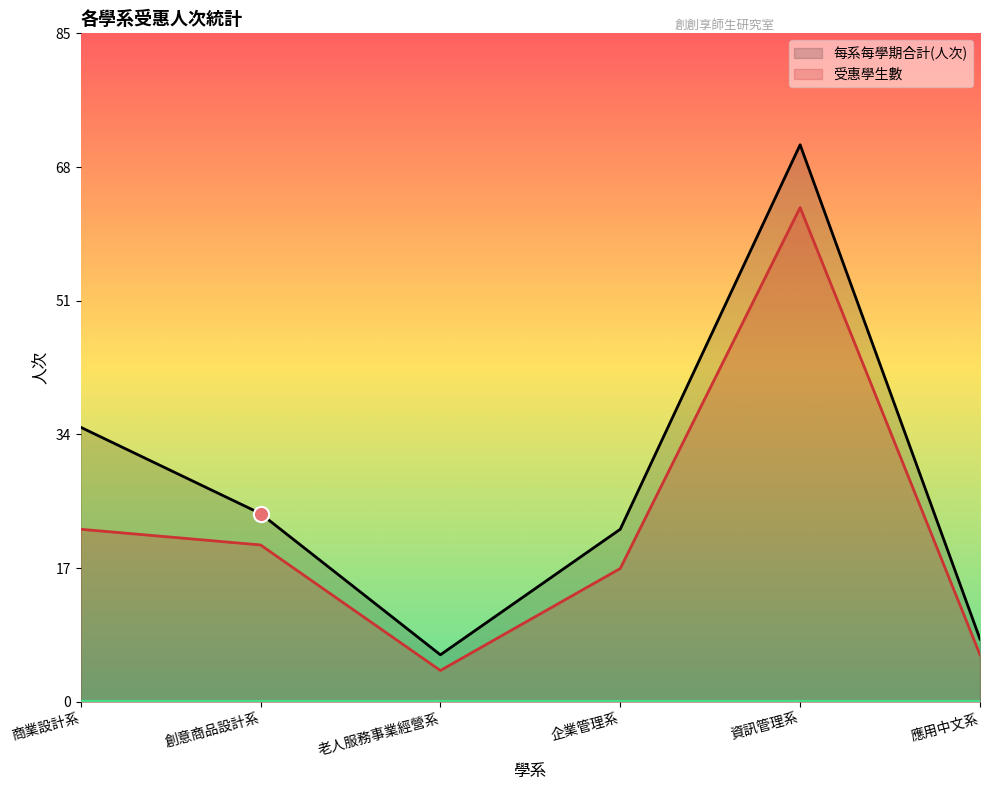

Which series reaches the maximum Y coordinate?

每系每學期合計(人次)